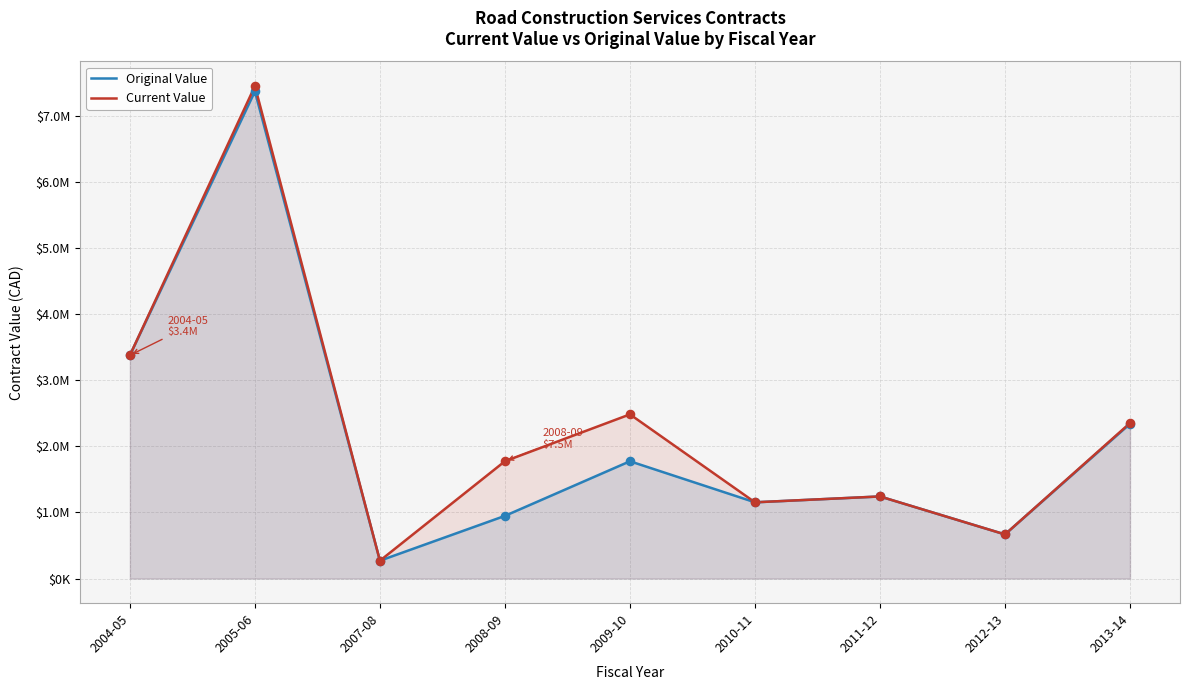

At which category is the sum across all series the highest?

2005-06